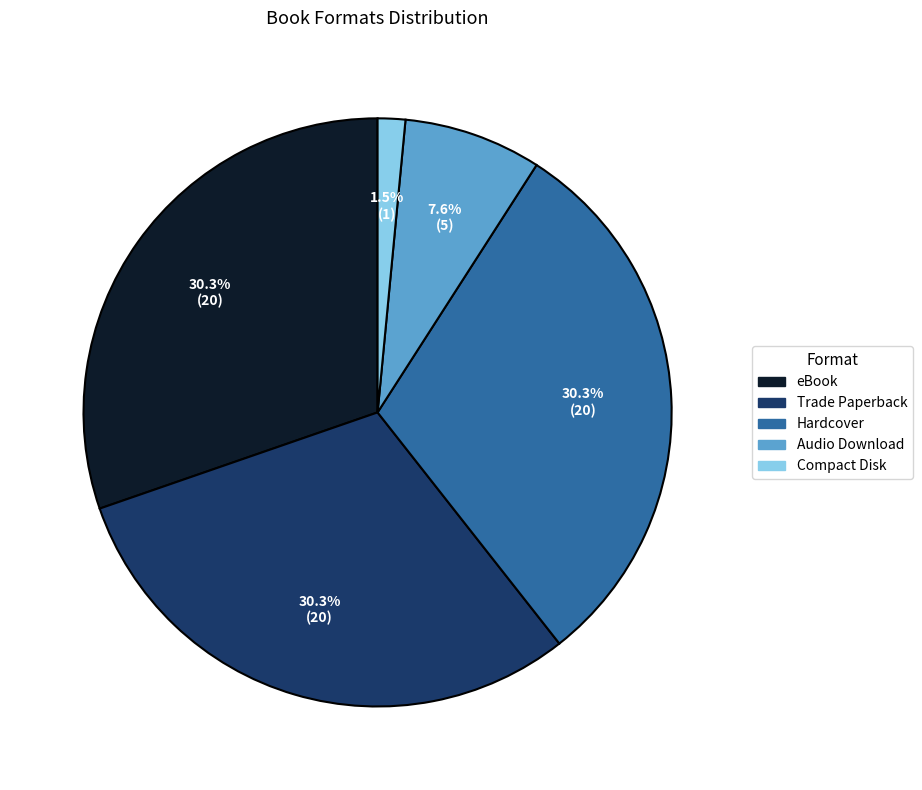

To the nearest percent, what is the average slice percentage?

20%